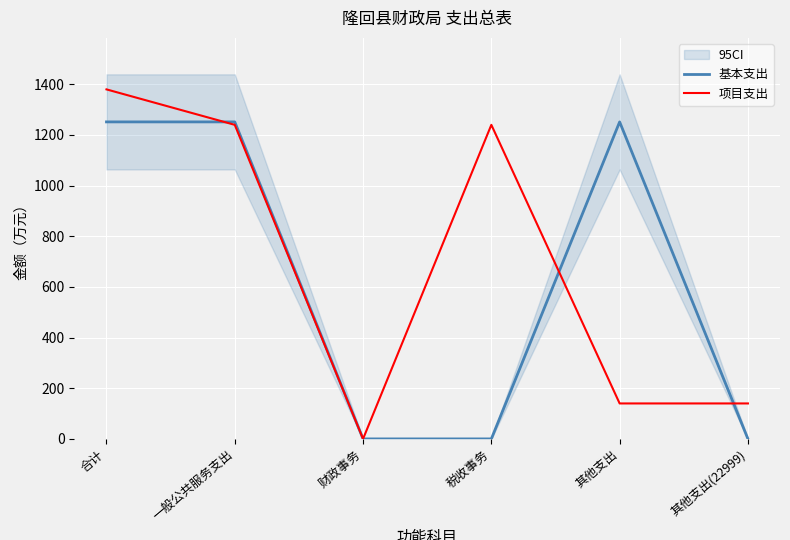

List the series in order of their overall mean, highest first.

项目支出, 基本支出